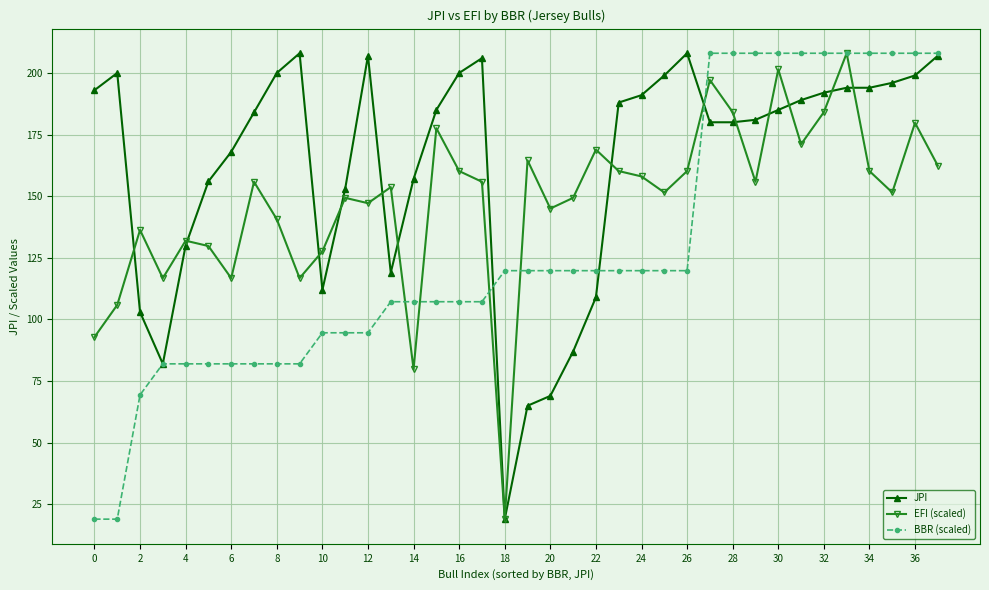

Does the chart display data point markers on the line(s)?

Yes